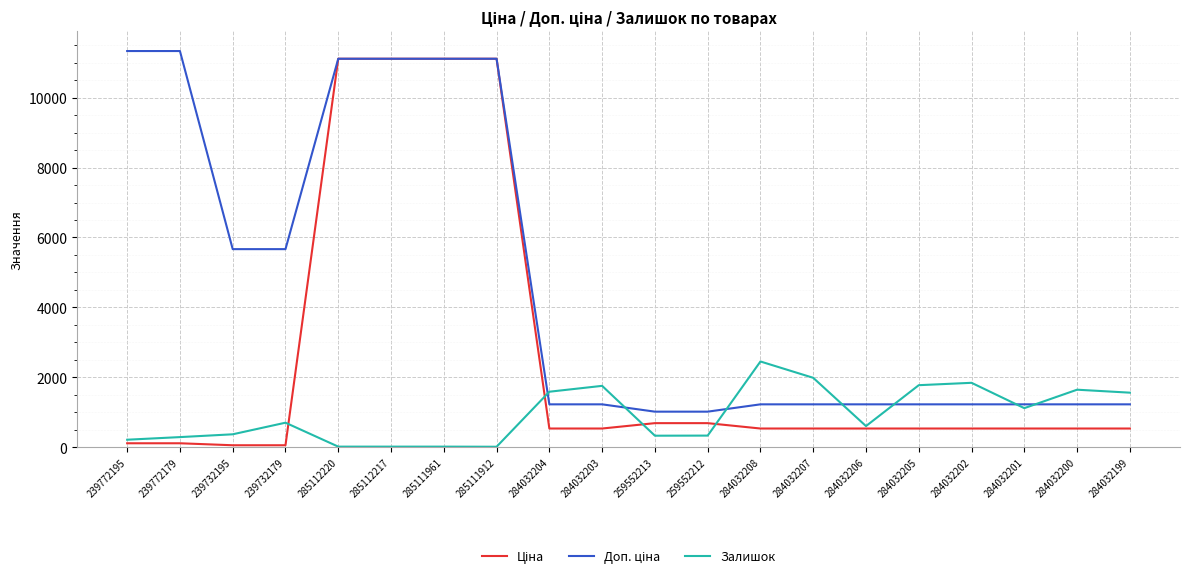

What is the total value across all series at 285112220?

22244.2